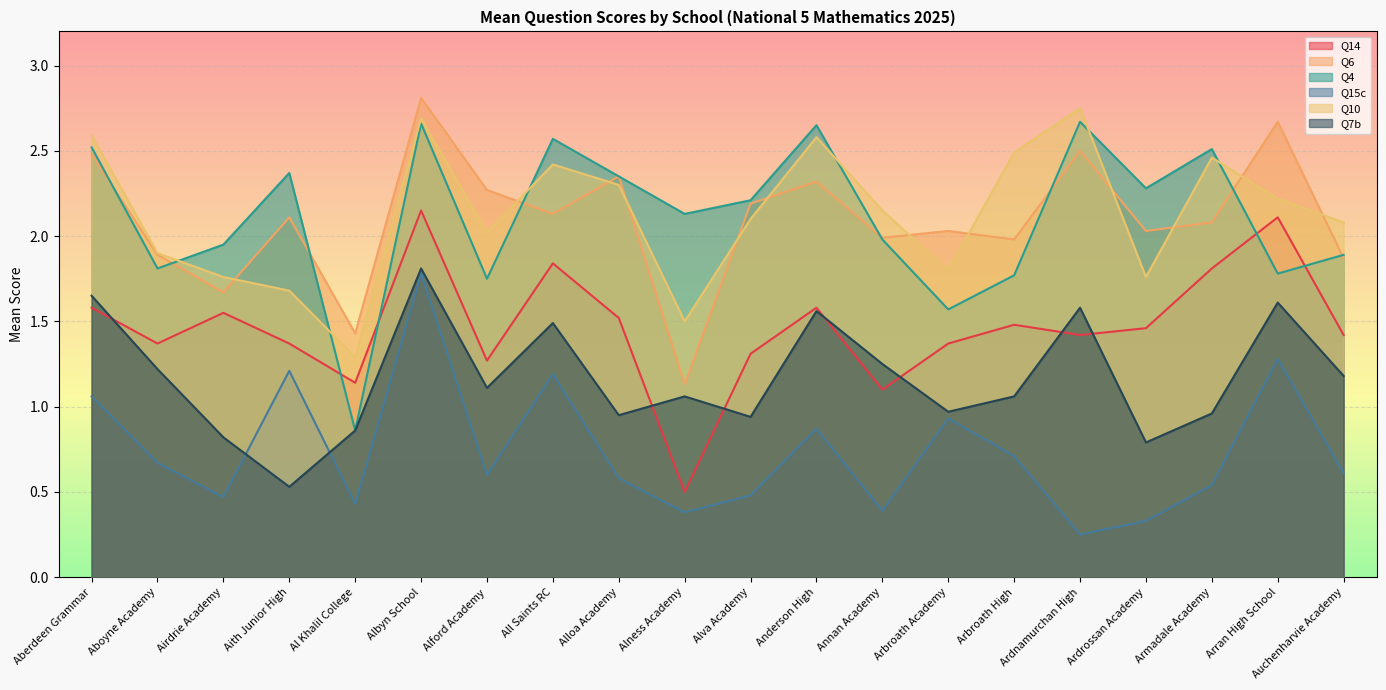

Which series has the largest range (max minus min)?

Q4